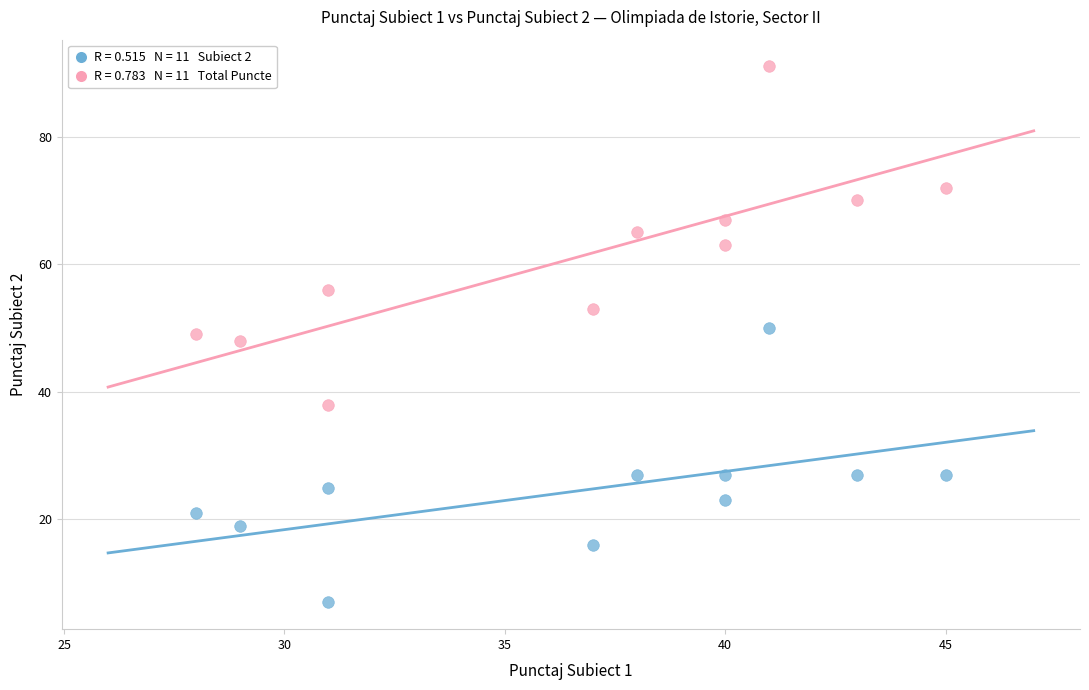

Across all data points, what is the range of Y values (max minus min)?

84